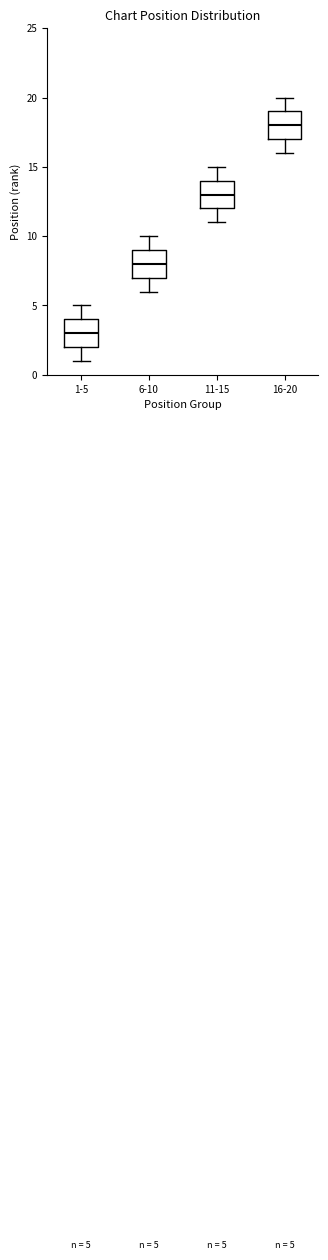

Which box's median line is the highest?

16-20